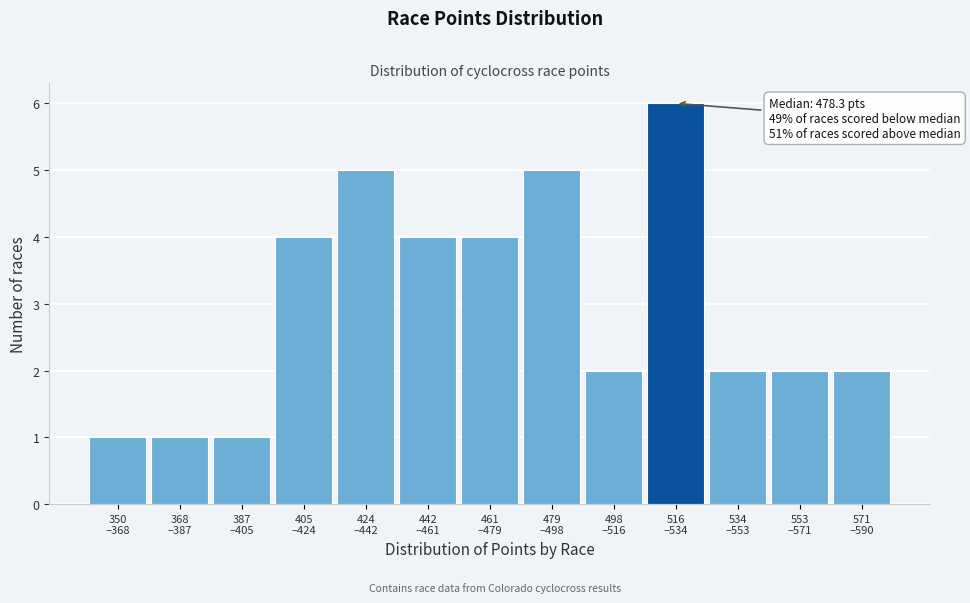

Reading left to right, list all the values displayed in this chart.

1	1	1	4	5	4	4	5	2	6	2	2	2